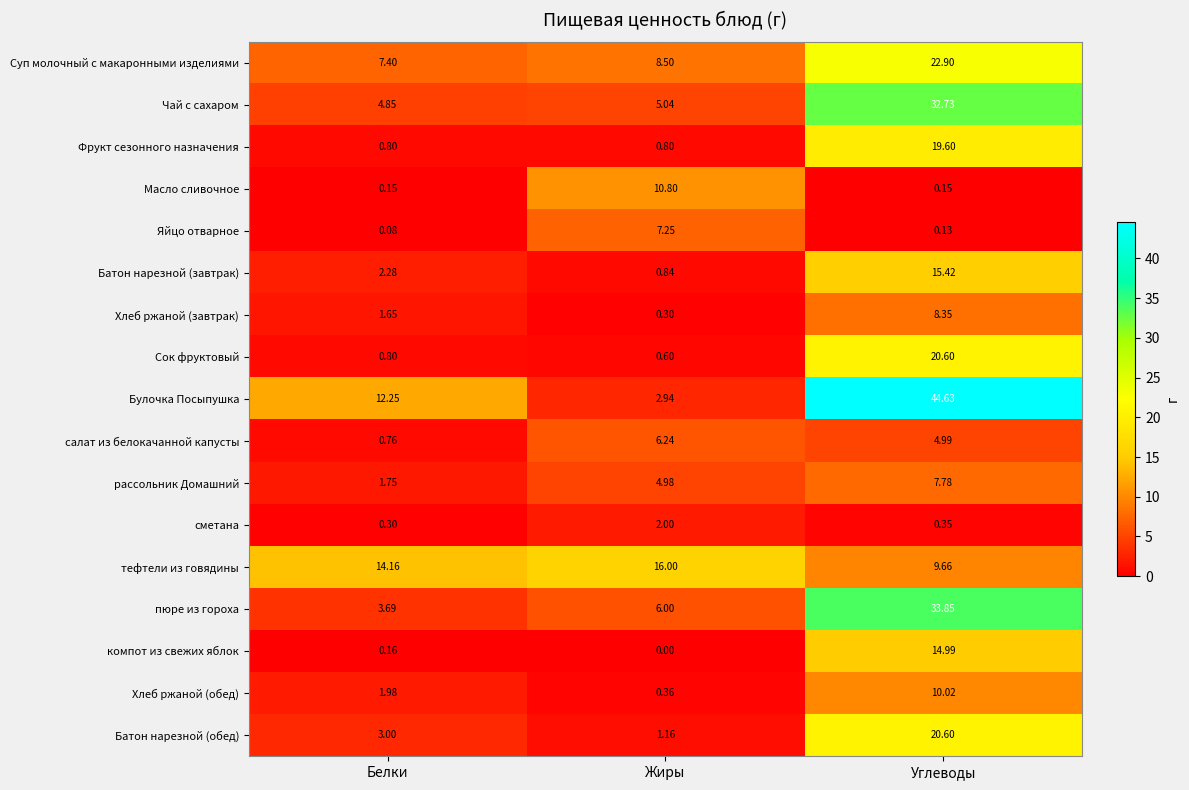

At how many categories does at least one series exceed 39?

1